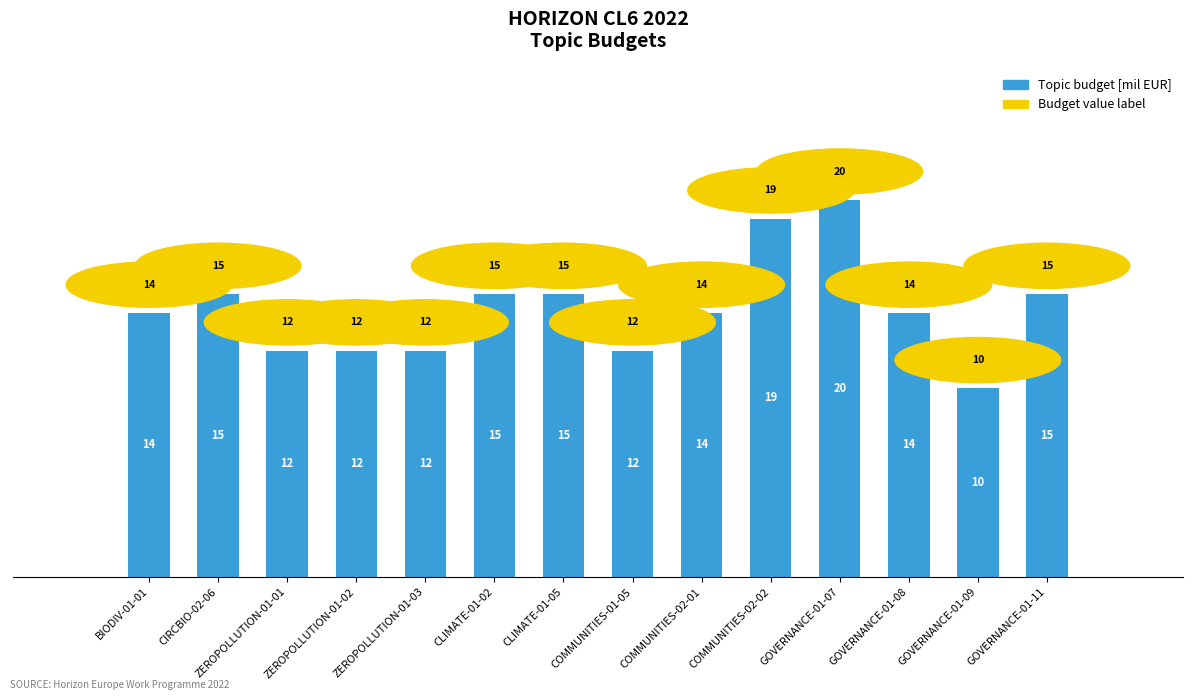

What is the sum of all values?

199